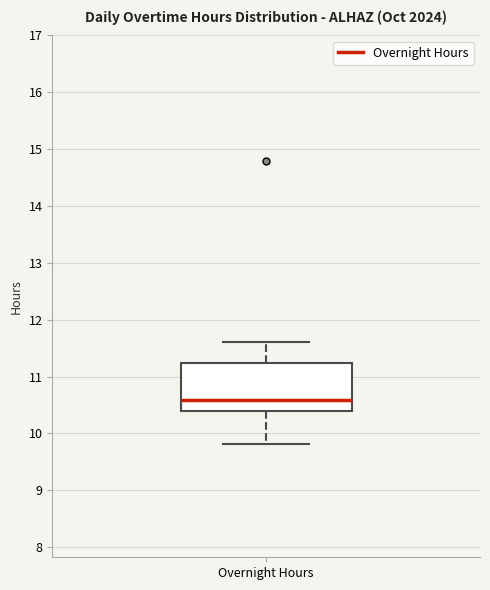

Transcribe this box plot: give where the median line is, the range the box spans, and where the two whiskers end, as read against the y-axis. The values are not printed on the chart, so give them approximately, as read against the axis.

median 10.6, box 10.4 to 11.2, whiskers 9.8 to 11.6